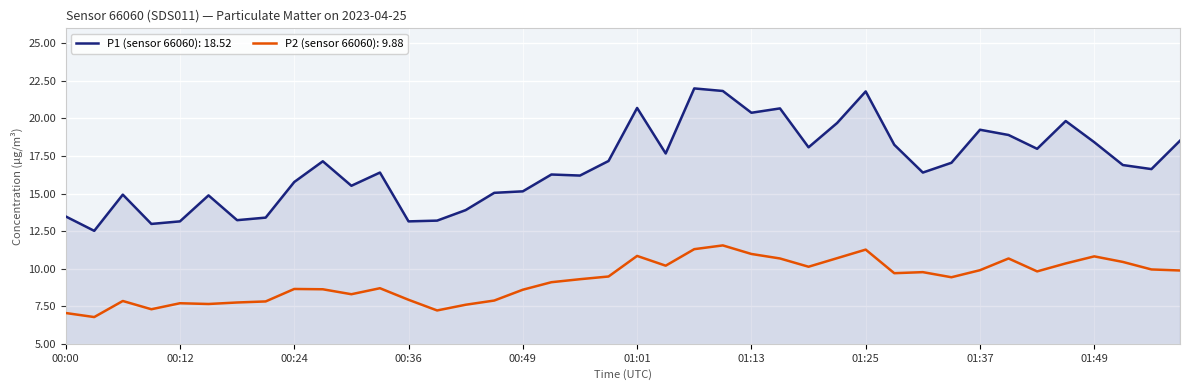

Which series has the widest spread of values?

P1 (sensor 66060): 18.52